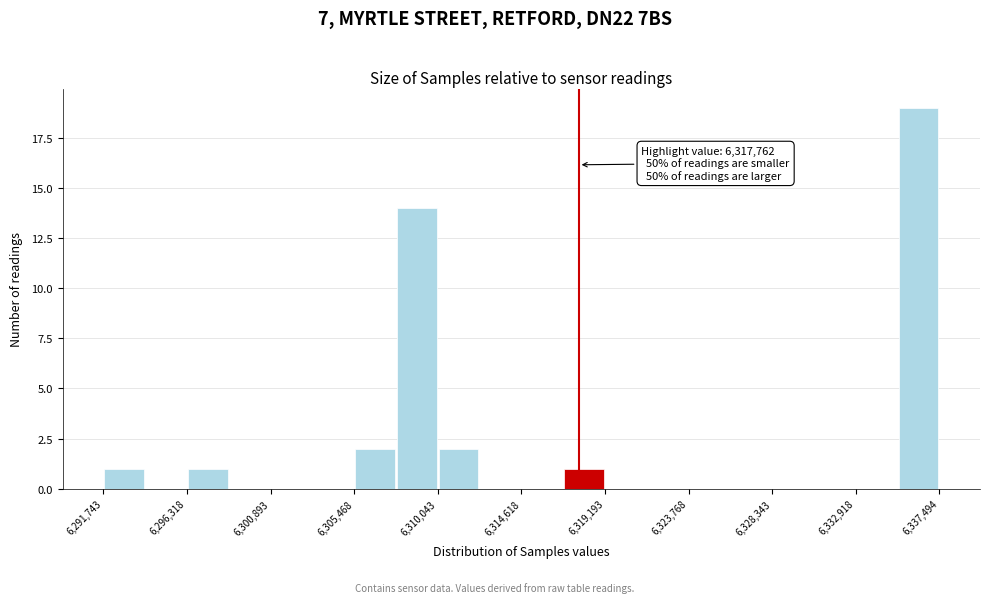

Which range on the x-axis has the tallest bar?

6335000 to 6337500